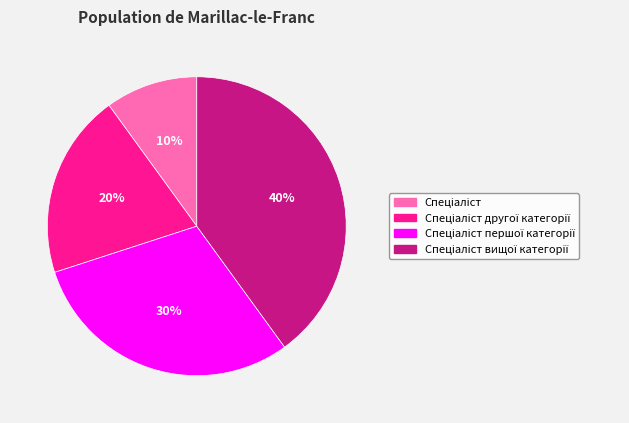

To the nearest percent, what is the difference between the largest and smallest slice percentages?

30%